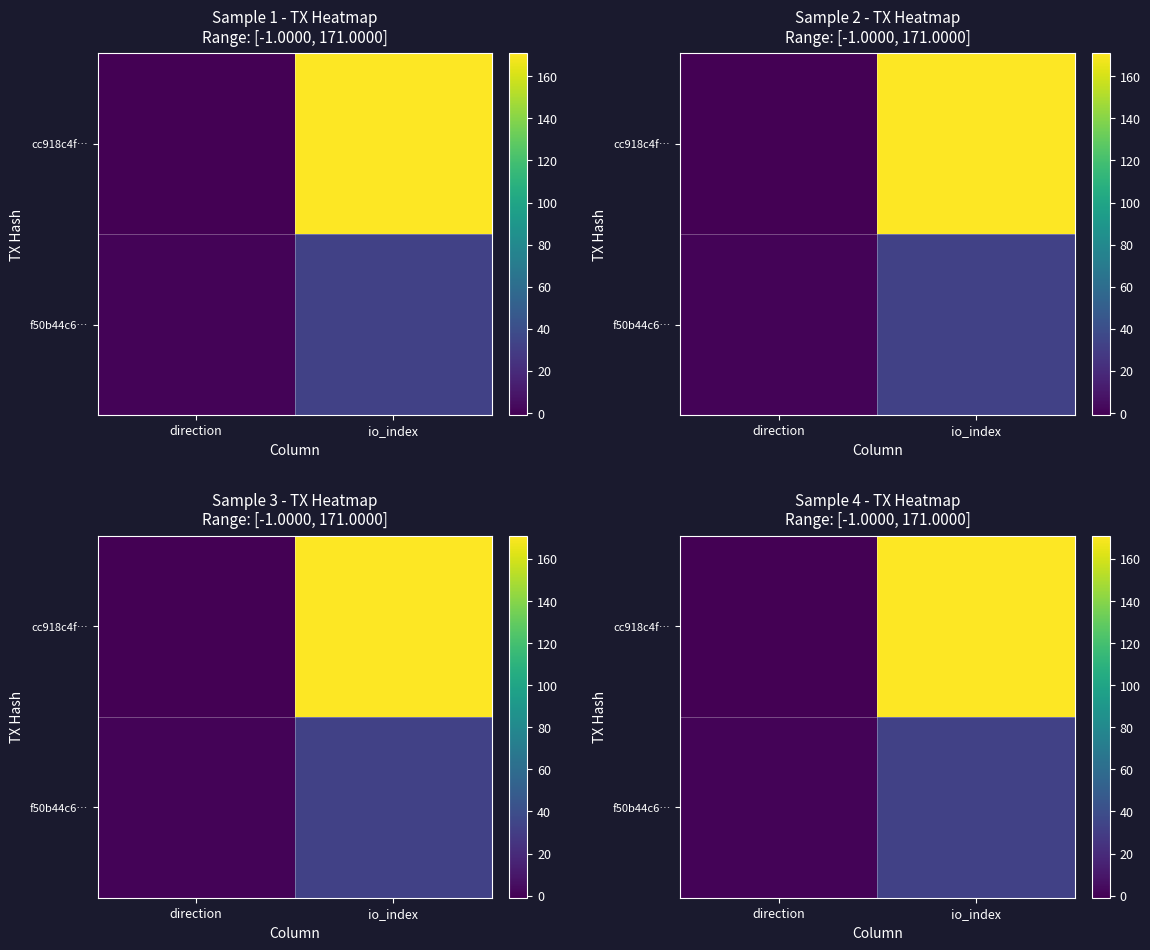

True or false: f50b44c6… has a value of 32 at io_index.

True